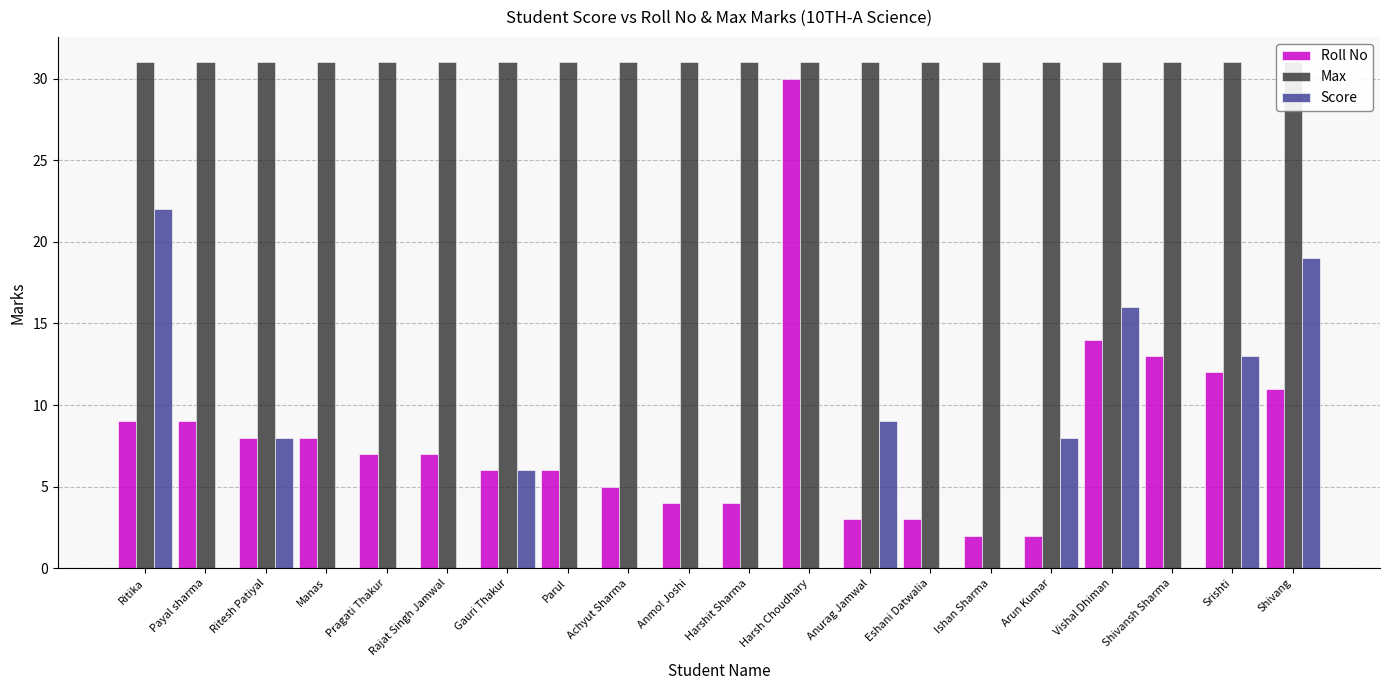

Is the value of Max at Pragati Thakur greater than the value of Score at Eshani Datwalia?

Yes